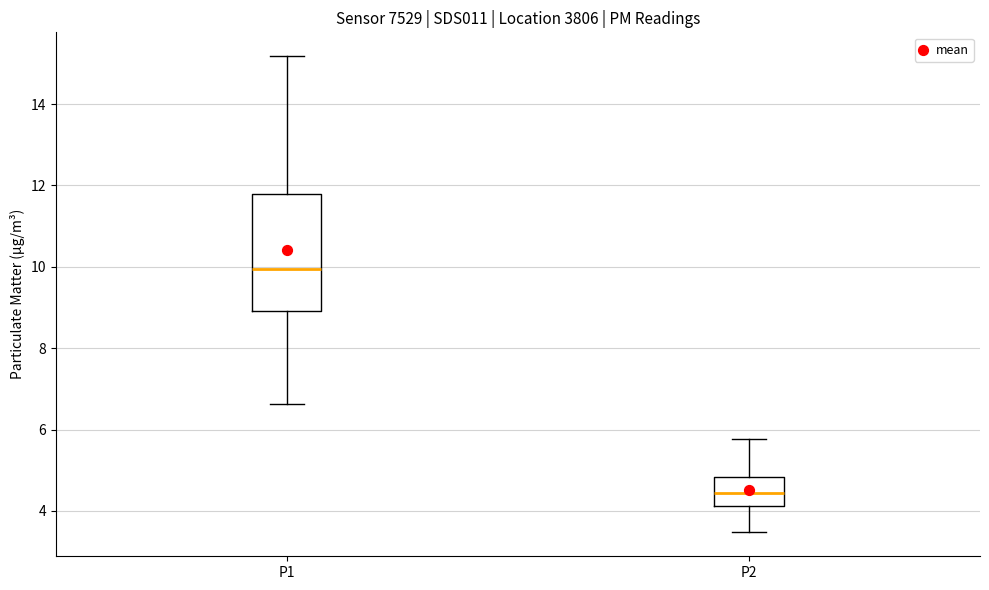

Where is the upper edge of the box for P2 on the y-axis? The values are not printed on the chart, so give them approximately, as read against the axis.

4.8